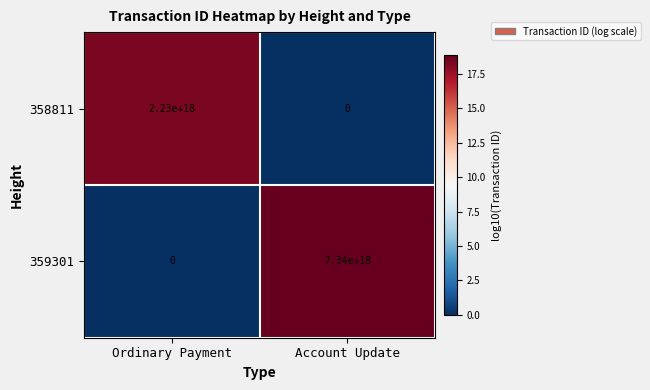

At which label is 359301 closest to 3670000000000000000?

Ordinary Payment